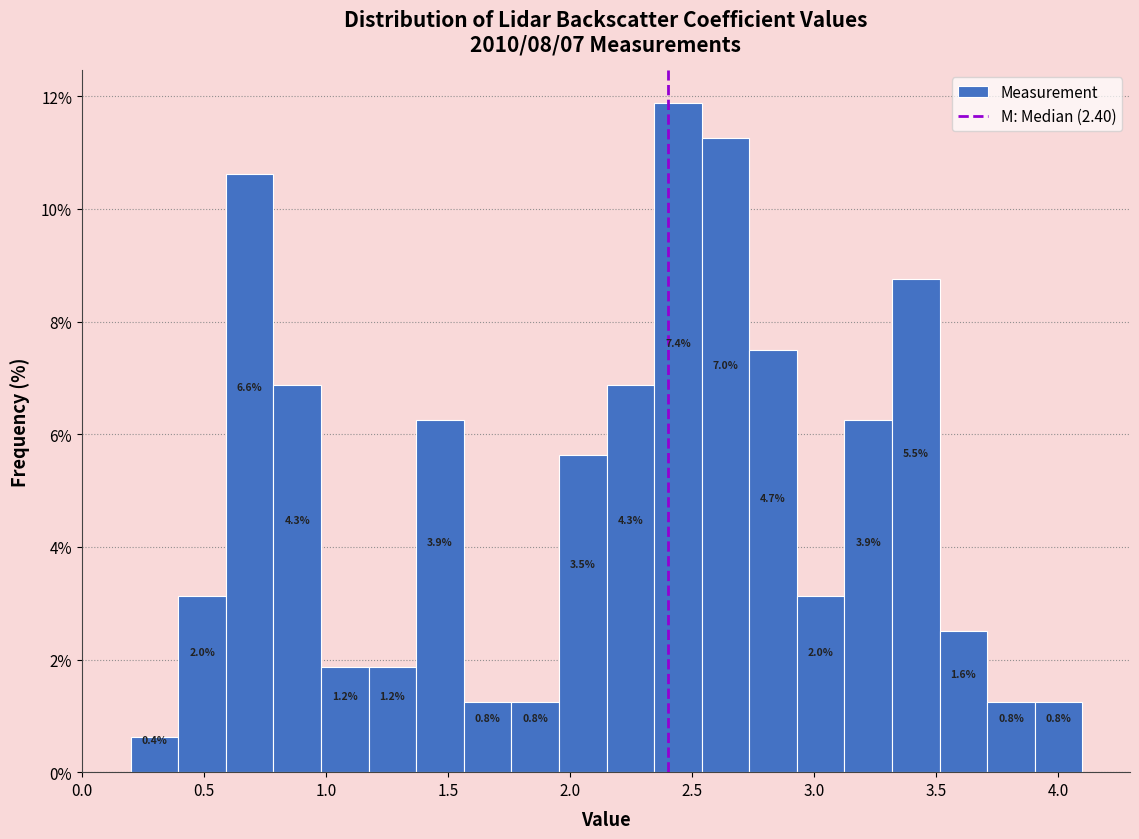

Read against the x-axis, roughly where is the centre of the tallest bar?

2.45